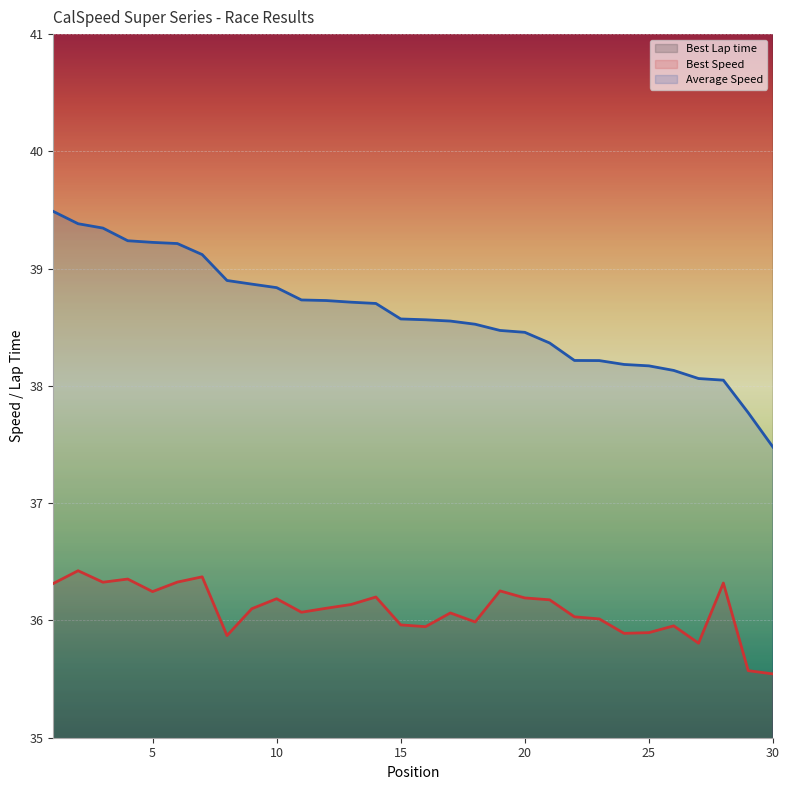

Reading left to right, transcribe all the data shown in this chart.

Best Lap time: 1=59.4	2=59.2	3=59.4	4=59.3	5=59.5	6=59.4	7=59.3	8=60.1	9=59.7	10=59.6	11=59.8	12=59.7	13=59.7	14=59.6	15=60.0	16=60.0	17=59.8	18=59.9	19=59.5	20=59.6	21=59.6	22=59.8	23=59.9	24=60.1	25=60.1	26=60.0	27=60.2	28=59.4	29=60.6	30=60.7
Best Speed: 1=36.3	2=36.4	3=36.3	4=36.4	5=36.2	6=36.3	7=36.4	8=35.9	9=36.1	10=36.2	11=36.1	12=36.1	13=36.1	14=36.2	15=36.0	16=35.9	17=36.1	18=36.0	19=36.3	20=36.2	21=36.2	22=36.0	23=36.0	24=35.9	25=35.9	26=36.0	27=35.8	28=36.3	29=35.6	30=35.5
Average Speed: 1=39.5	2=39.4	3=39.3	4=39.2	5=39.2	6=39.2	7=39.1	8=38.9	9=38.9	10=38.8	11=38.7	12=38.7	13=38.7	14=38.7	15=38.6	16=38.6	17=38.6	18=38.5	19=38.5	20=38.5	21=38.4	22=38.2	23=38.2	24=38.2	25=38.2	26=38.1	27=38.1	28=38.0	29=37.8	30=37.5